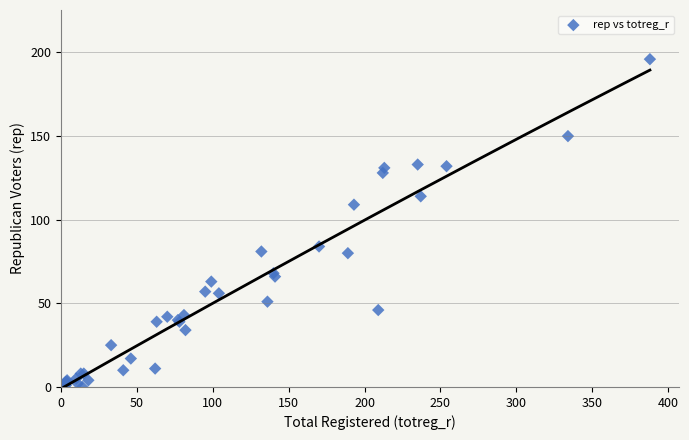

What Y value in the scatter plot is closest to 98?

109